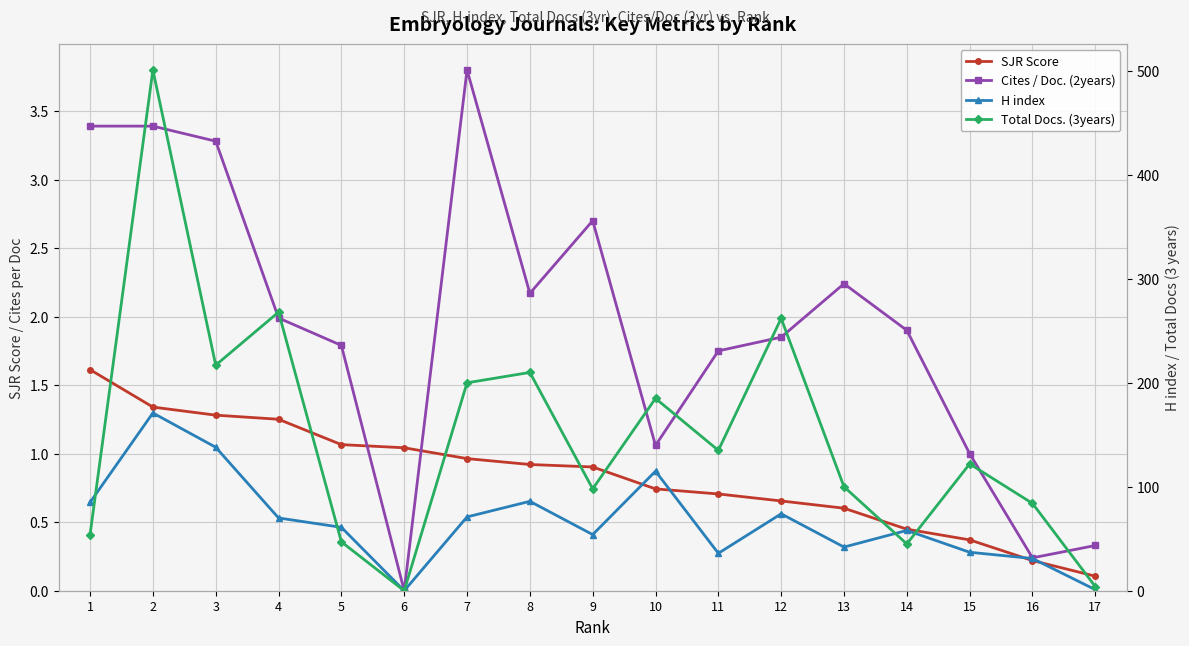

What is the sum of the H index values at 10 and 13?

157.0